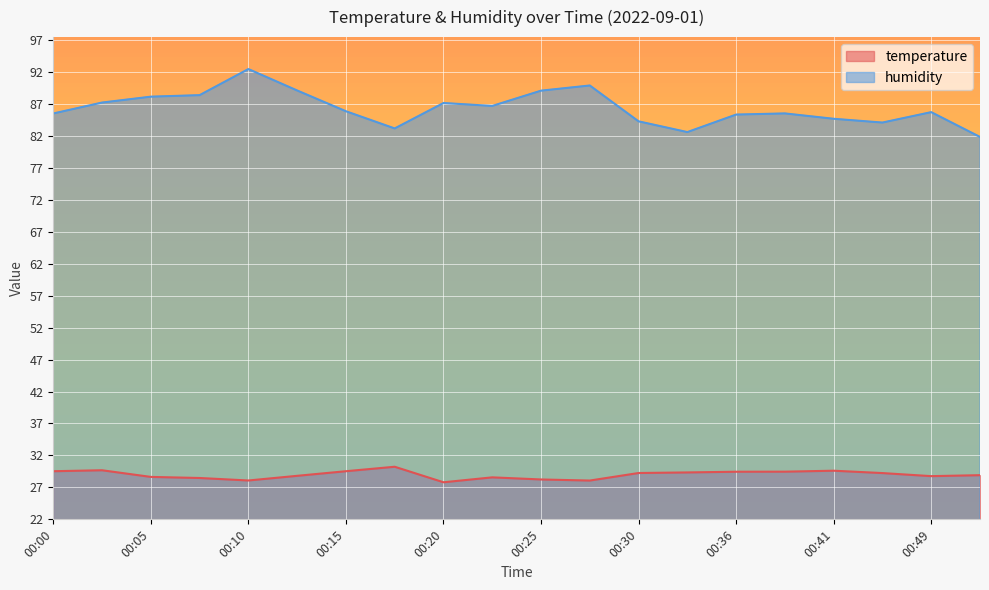

Where is the first local minimum for temperature?

00:10